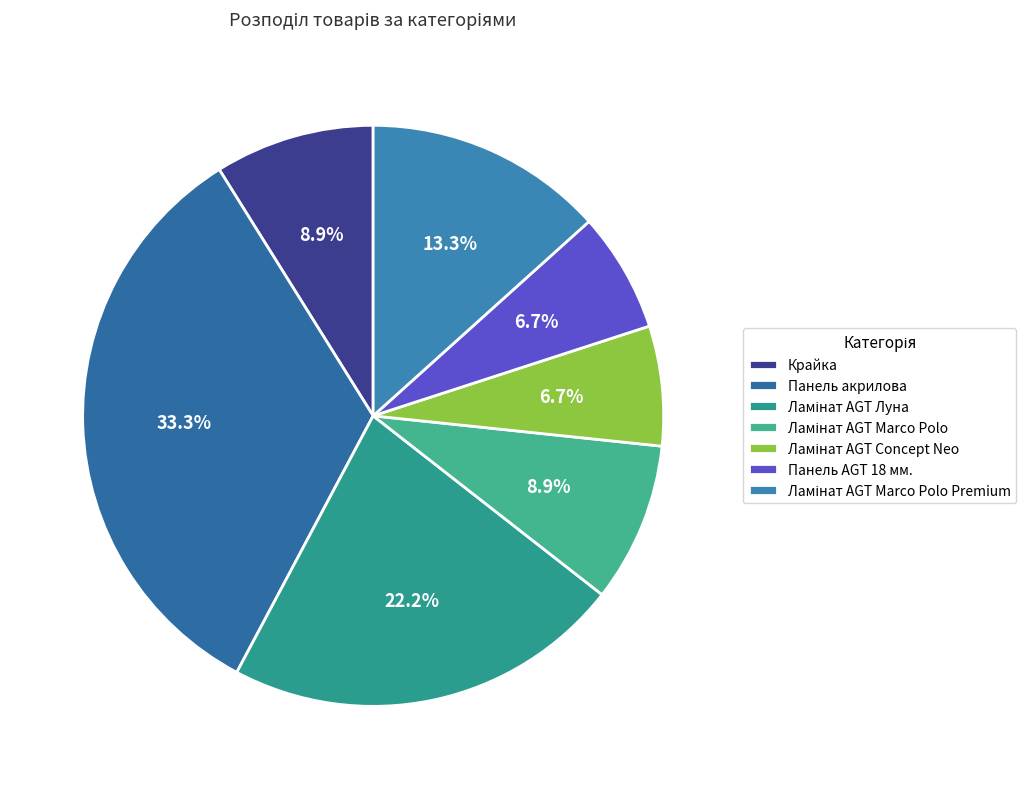

What percentage is the Крайка slice, to the nearest percent?

9%